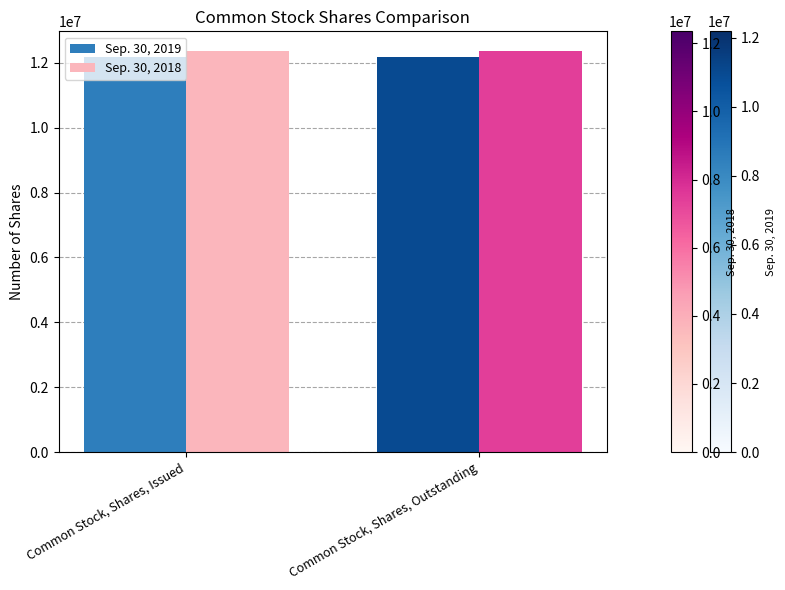

The value of Sep. 30, 2019 at Common Stock, Shares, Issued is 6712345. True or false?

False